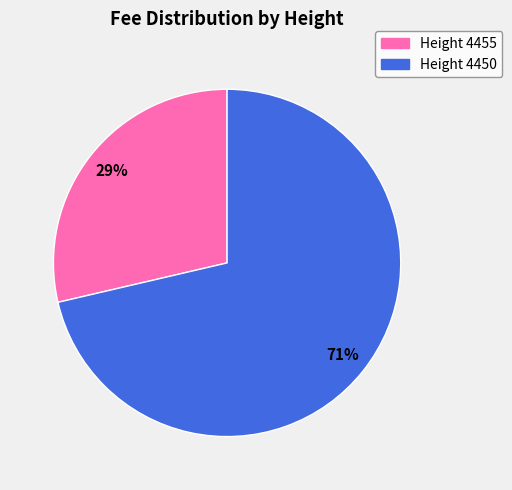

What is the ratio of the value at Height 4455 to the value at Height 4450?

0.4